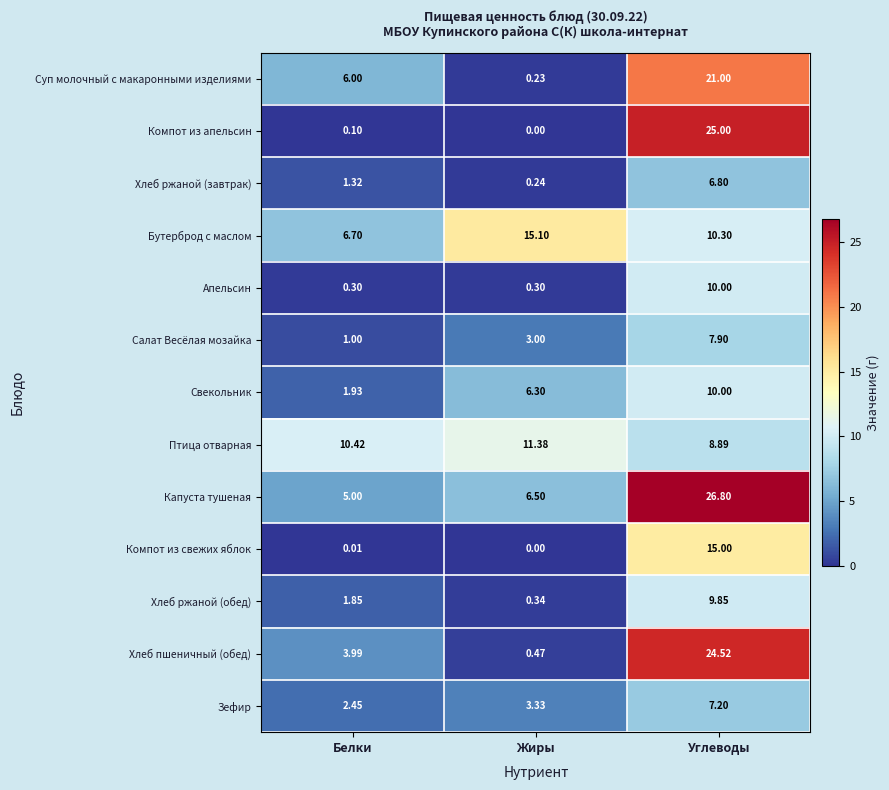

Which label corresponds to the smallest value in the chart?

Жиры